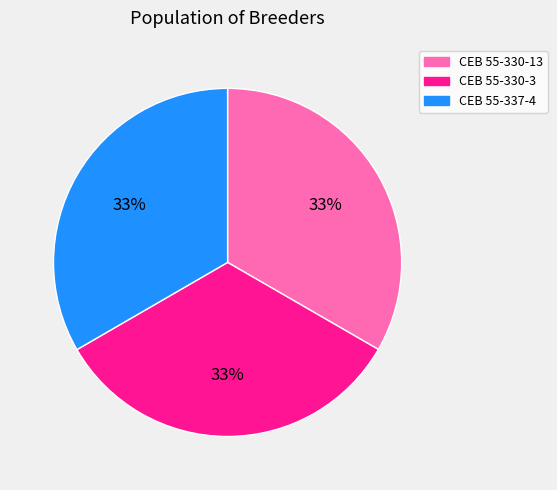

Count the number of slices in the pie.

3